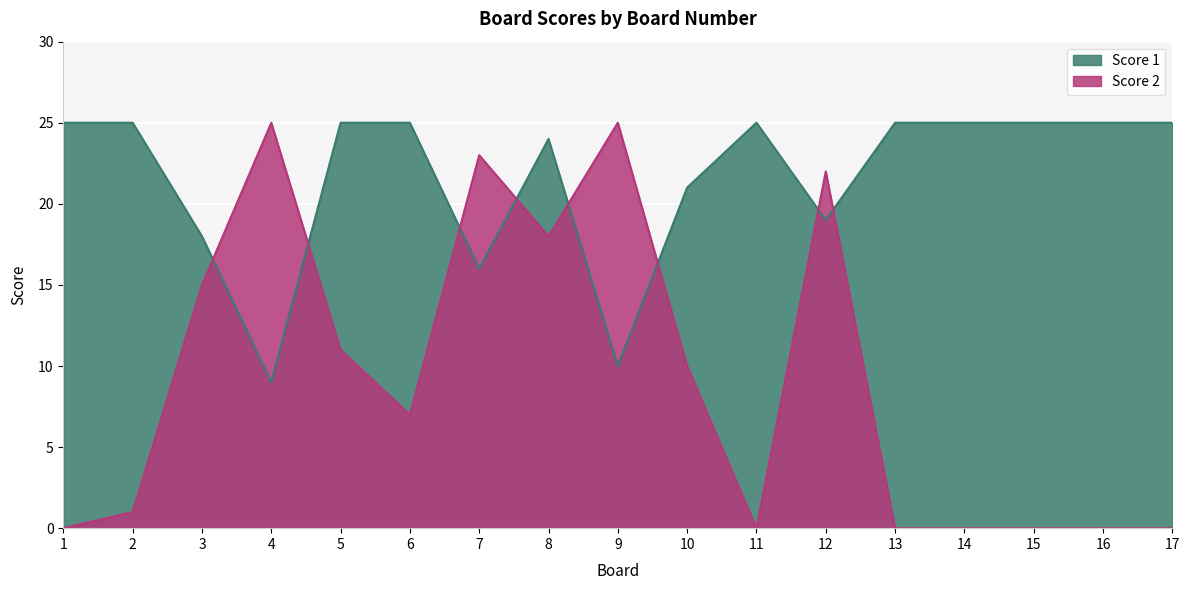

Where is the first local minimum for Score 1?

4